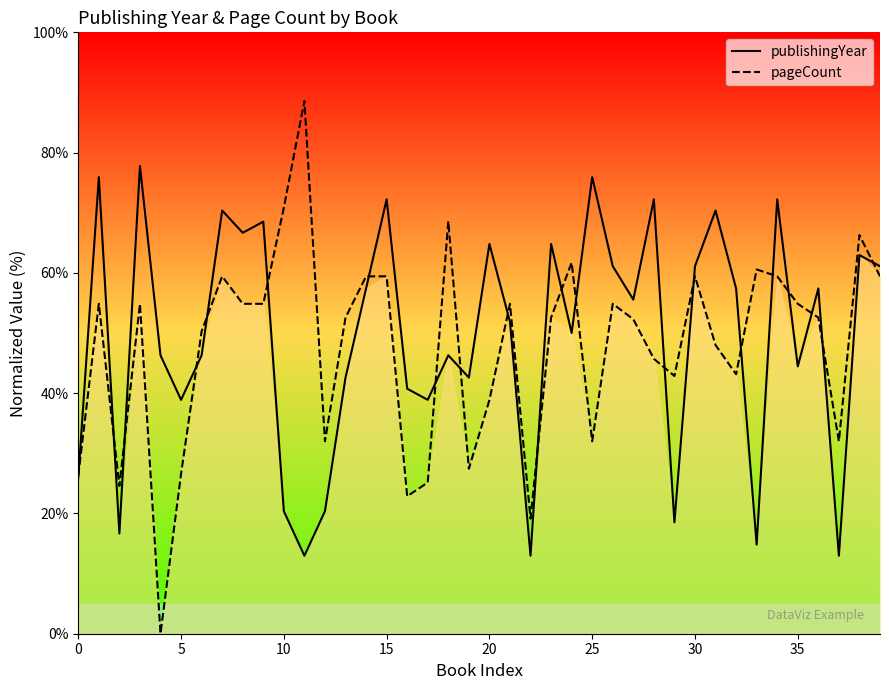

Reading left to right, extract all data points from this chart.

publishingYear: 25.9	75.9	16.7	77.8	46.3	38.9	46.3	70.4	66.7	68.5	20.4	13.0	20.4	42.6	57.4	72.2	40.7	38.9	46.3	42.6	64.8	51.9	13.0	64.8	50.0	75.9	61.1	55.6	72.2	18.5	61.1	70.4	57.4	14.8	72.2	44.4	57.4	13.0	63.0	61.1
pageCount: 26.3	54.9	24.6	54.9	0.0	26.6	50.3	59.4	54.9	54.9	70.9	88.6	32.0	52.6	59.4	59.4	22.9	25.1	68.6	27.4	38.9	54.9	19.1	52.6	61.7	32.0	54.9	52.3	45.7	42.9	59.4	48.0	43.1	60.6	59.4	54.9	52.6	32.0	66.3	59.4